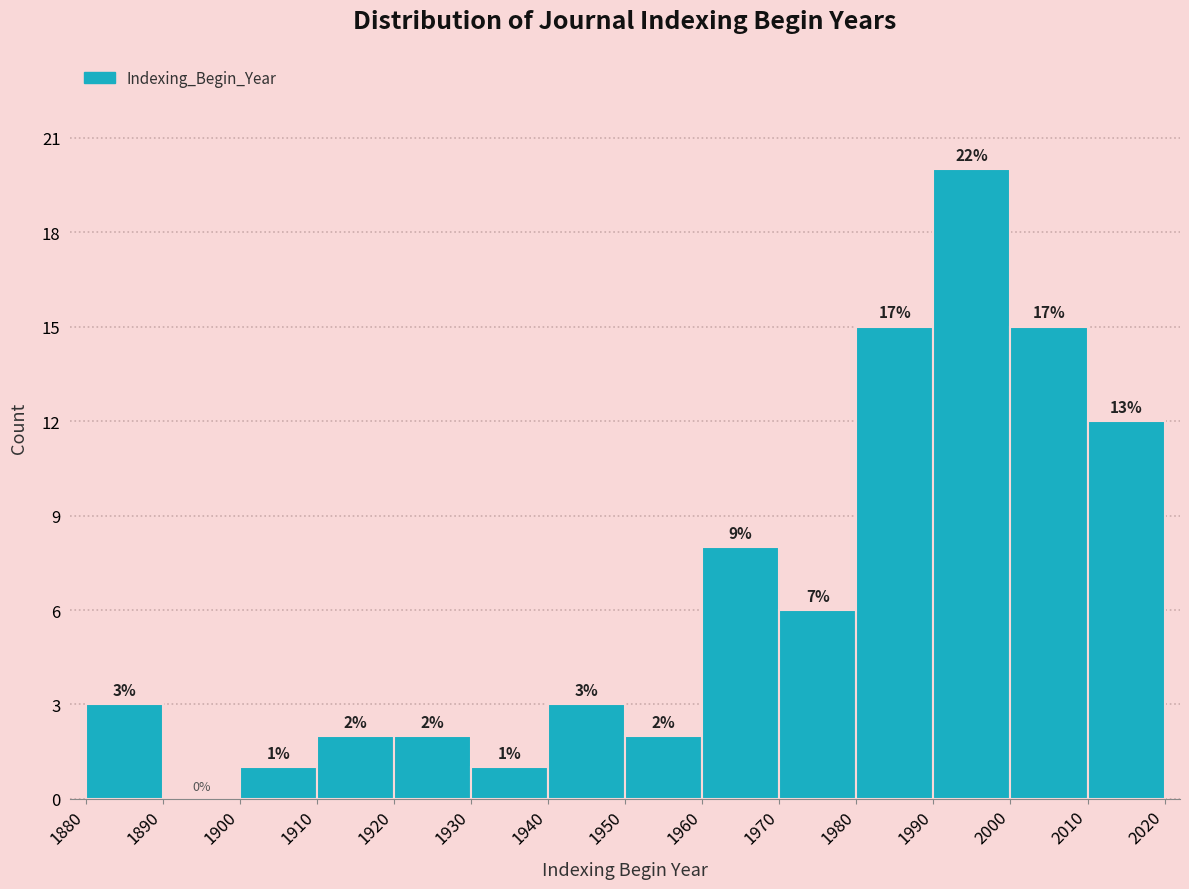

Which range on the x-axis has the tallest bar?

1990 to 2000